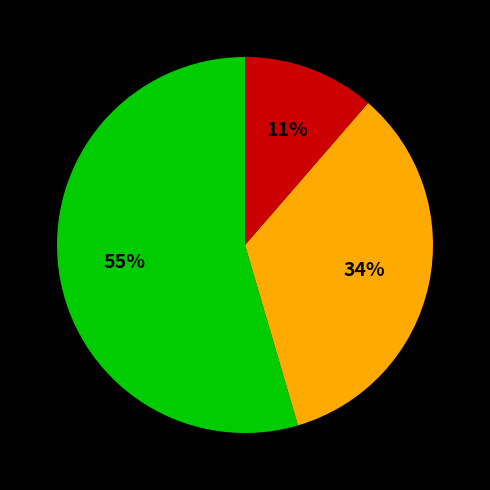

To the nearest percent, what is the average slice percentage?

33%